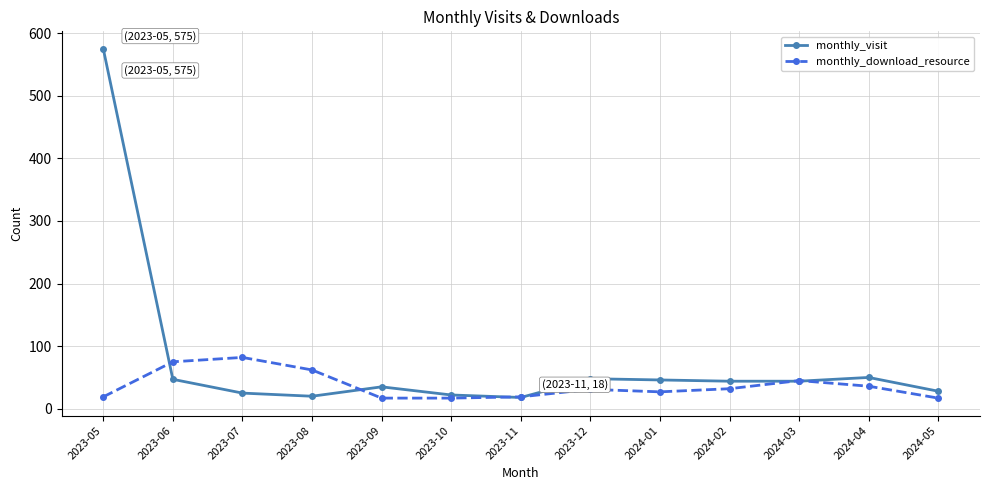

What is the label of the 11th point from the left?

2024-03